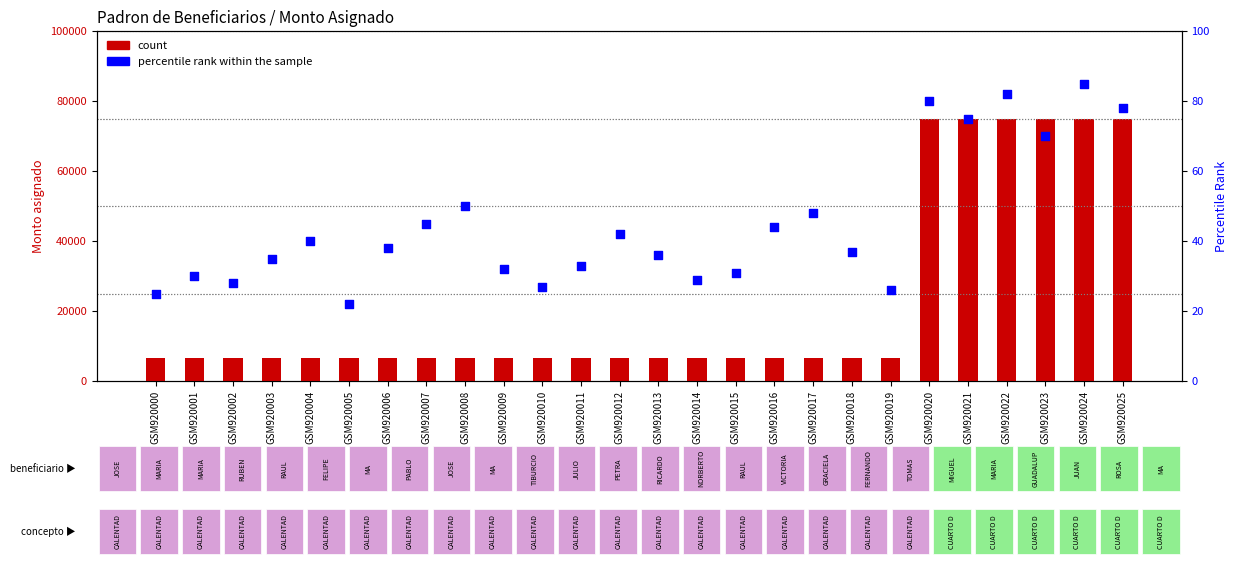

Which series has the largest total across all categories?

count